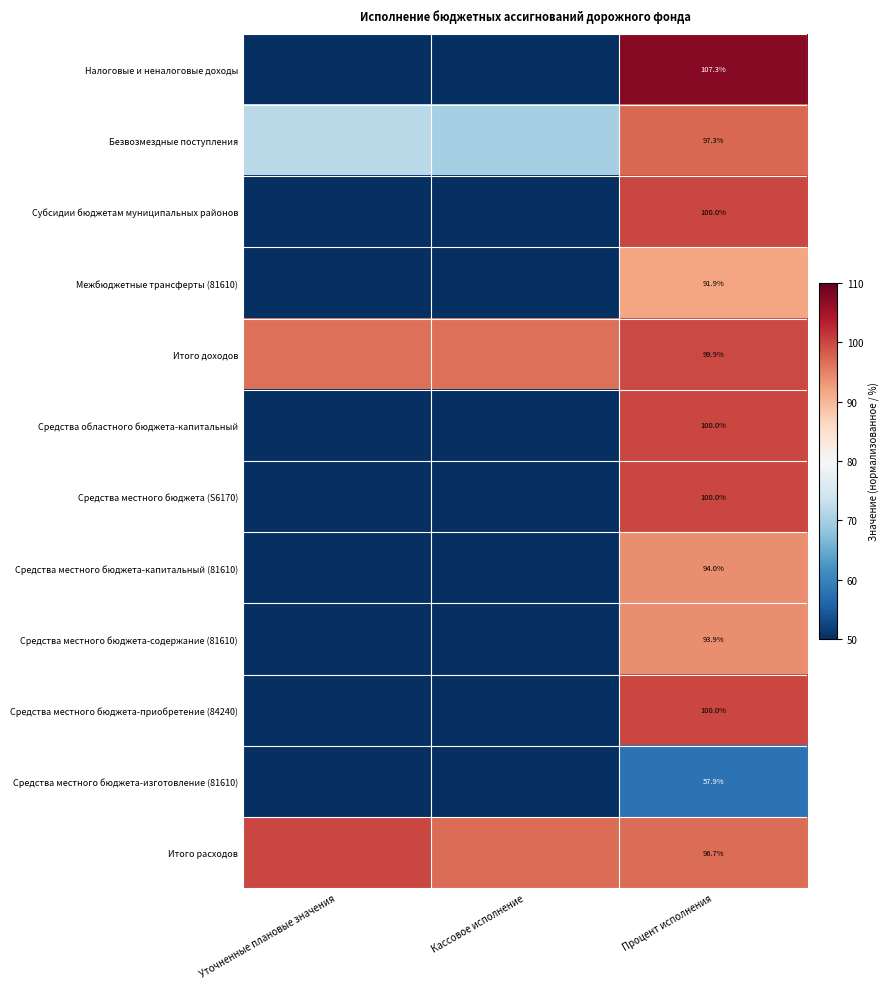

At which category is the sum across all series the highest?

Процент исполнения